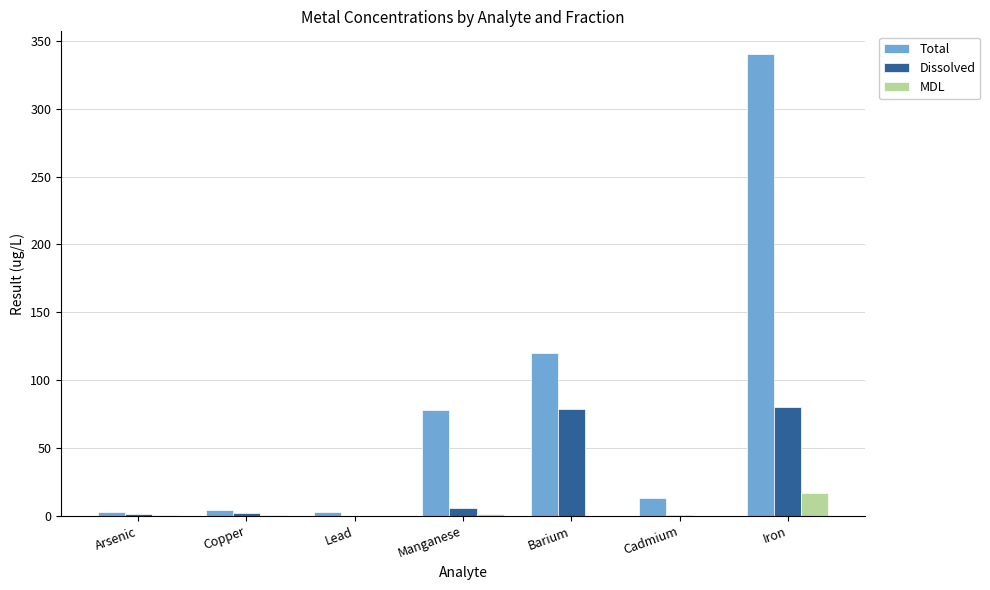

Which series has the largest total across all categories?

Total